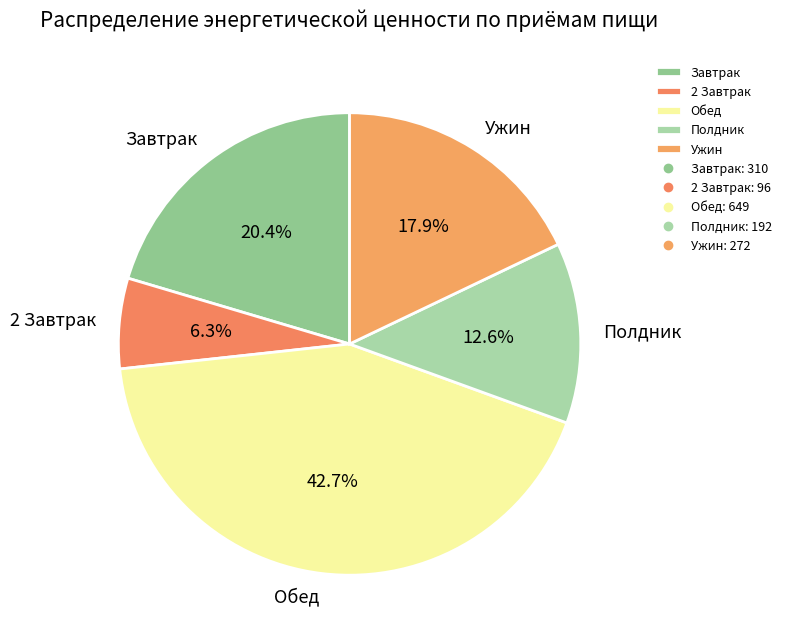

The Ужин slice represents 12% of the pie. True or false?

False